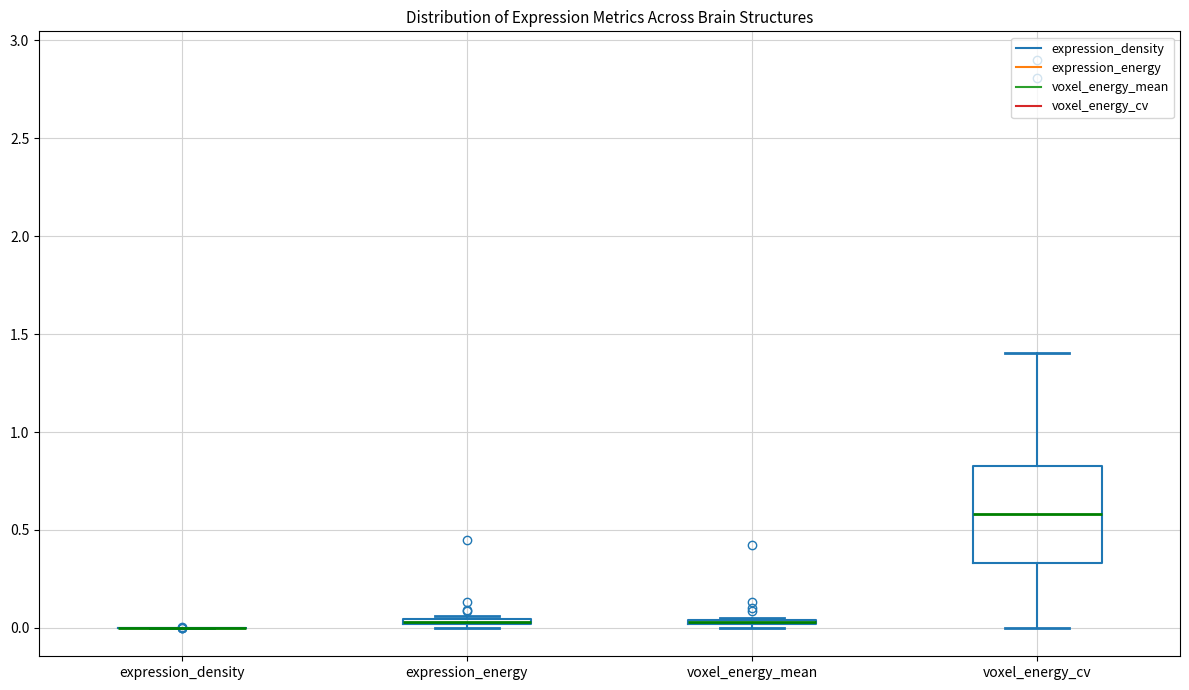

Comparing the boxes themselves (not the whiskers), which one is the tallest?

voxel_energy_cv